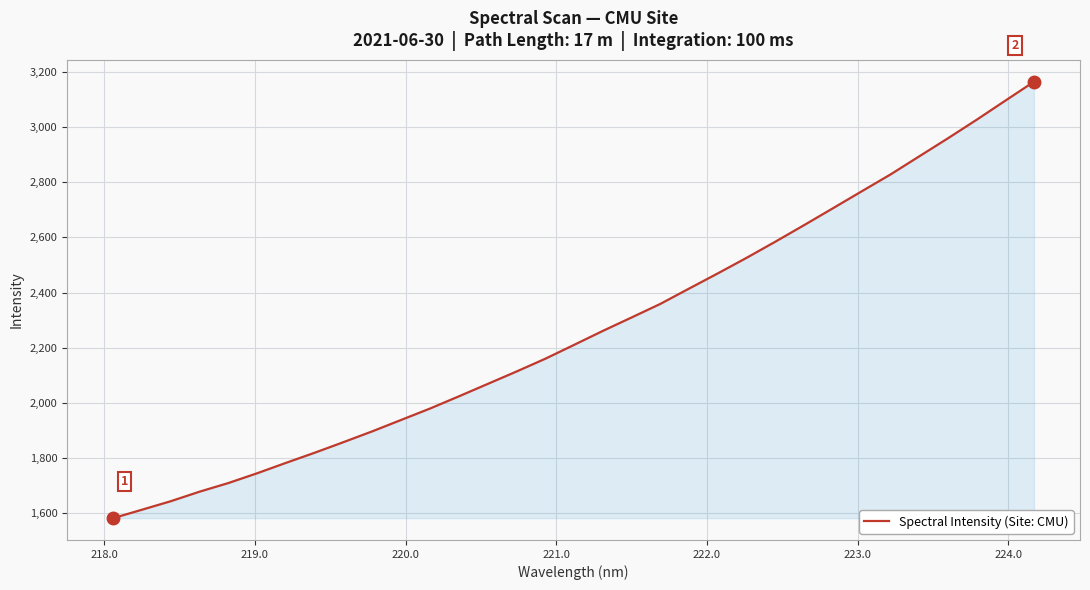

What is the difference between the maximum and minimum values?

1583.2